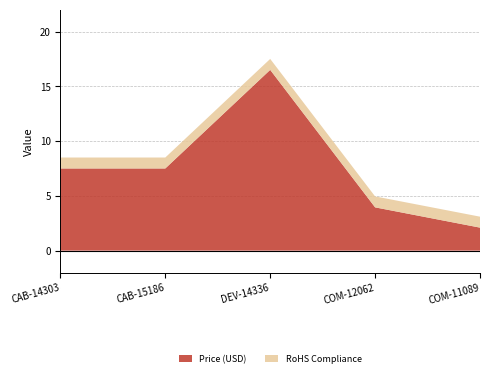

Reading left to right, extract all data points from this chart.

Price (USD): 7.5	7.5	16.5	4.0	2.1
RoHS Compliance: 1.0	1.0	1.0	1.0	1.0